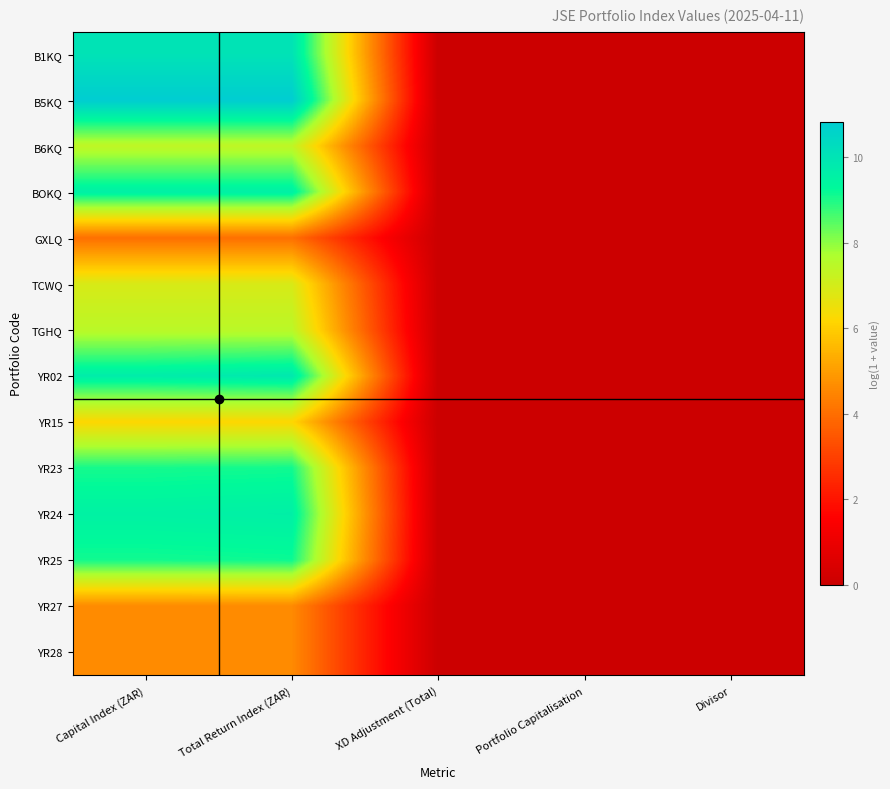

Which has a higher value, Capital Index (ZAR) or Total Return Index (ZAR)?

Capital Index (ZAR)